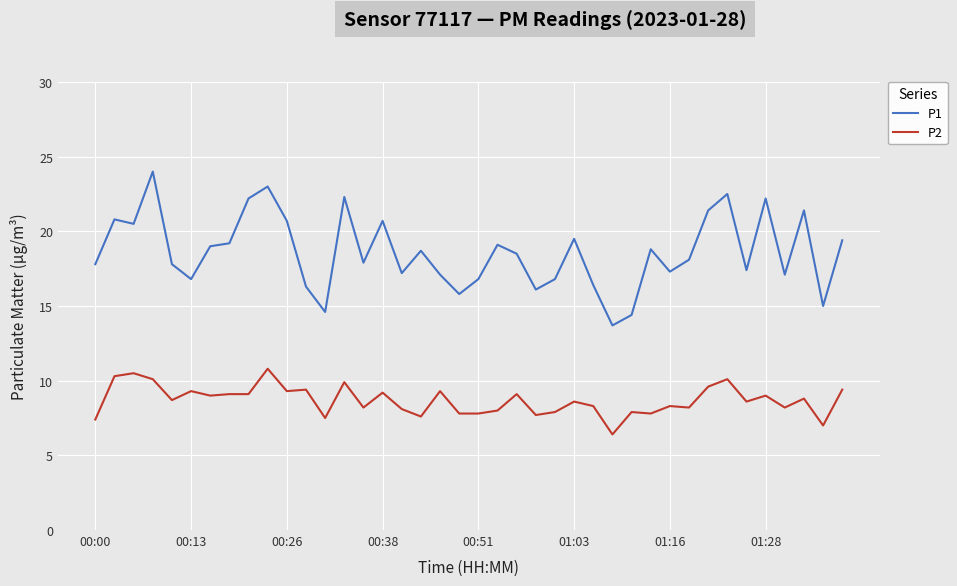

Which series has the largest total across all categories?

P1